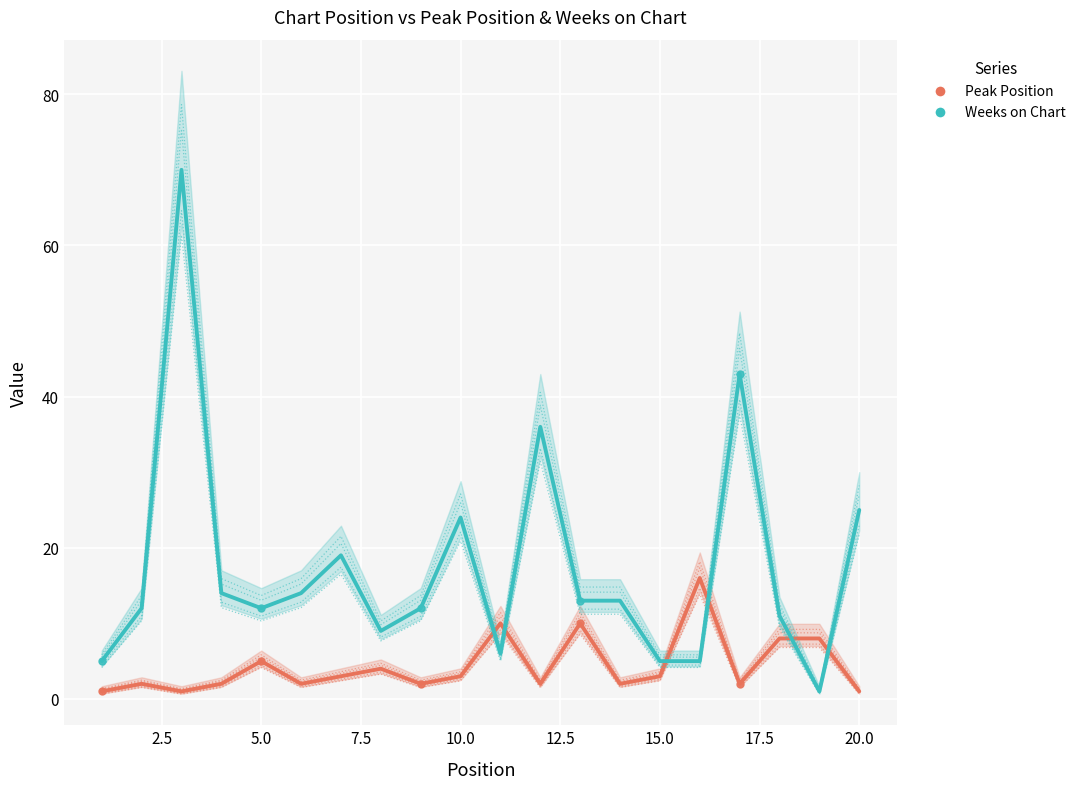

Reading left to right, extract all data points from this chart.

Peak Position: 1	2	1	2	5	2	3	4	2	3	10	2	10	2	3	16	2	8	8	1
Weeks on Chart: 5	12	70	14	12	14	19	9	12	24	6	36	13	13	5	5	43	11	1	25